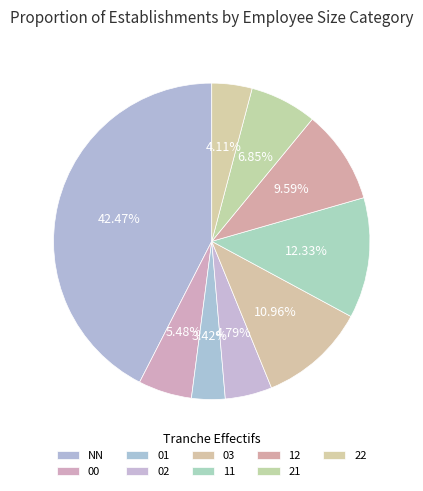

To the nearest percent, what portion does 22 represent?

4%